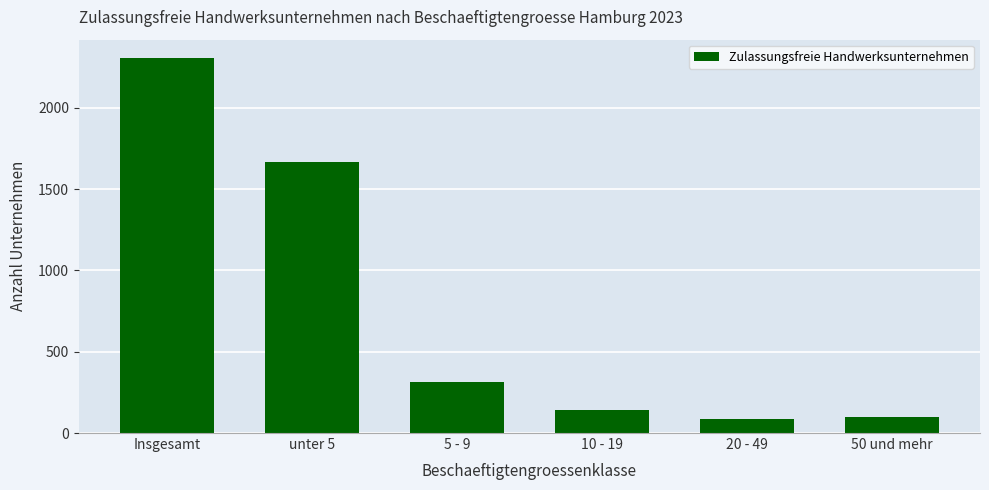

True or false: the data shows 96 at 50 und mehr.

True